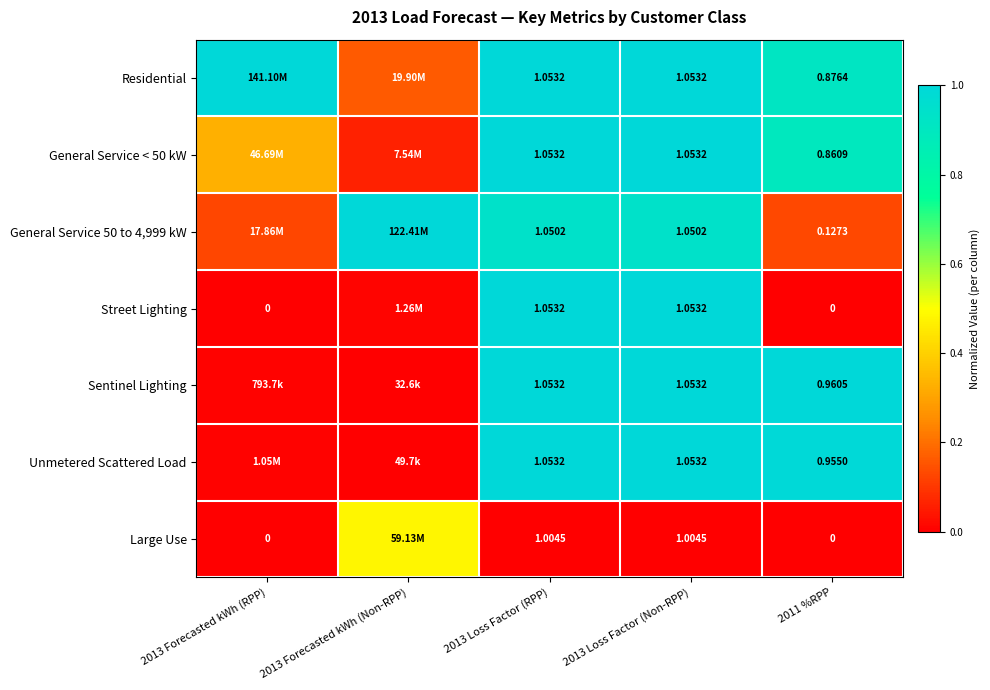

Rank the categories by Street Lighting value from highest to lowest.

2013 Loss Factor (RPP), 2013 Loss Factor (Non-RPP), 2013 Forecasted kWh (Non-RPP), 2013 Forecasted kWh (RPP), 2011 %RPP